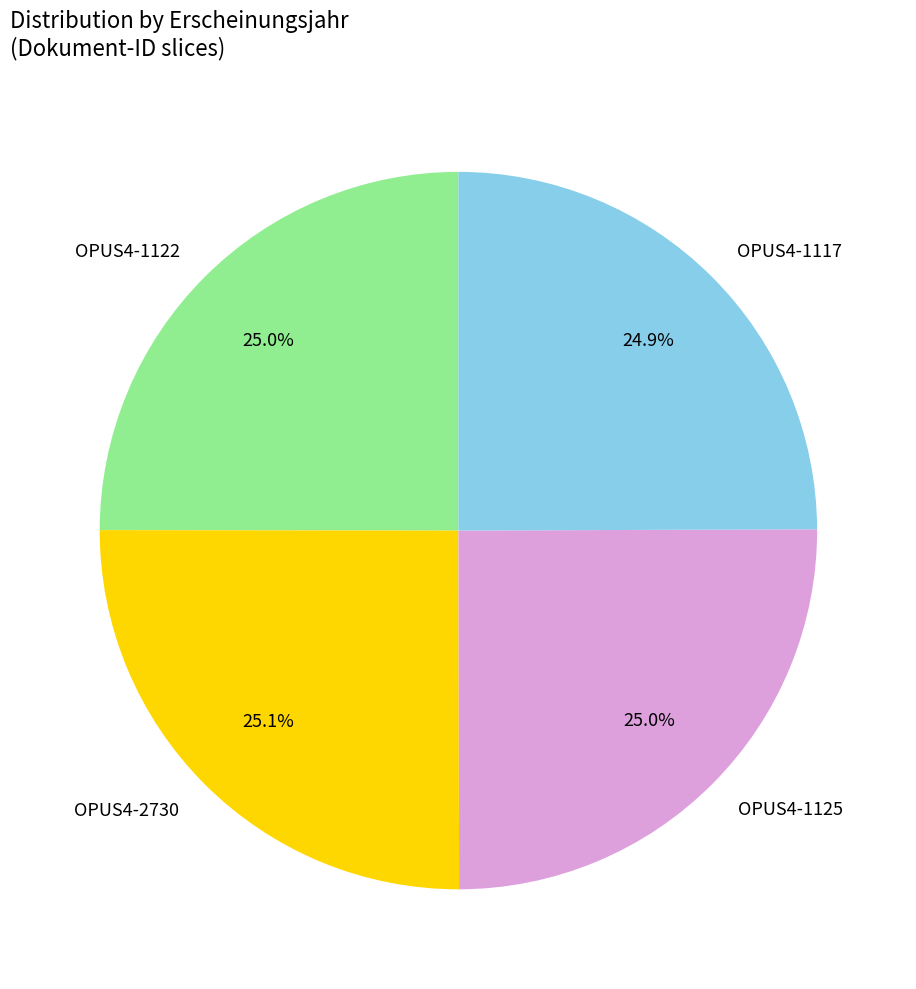

What is the ratio of the value at OPUS4-1122 to the value at OPUS4-2730?

1.0